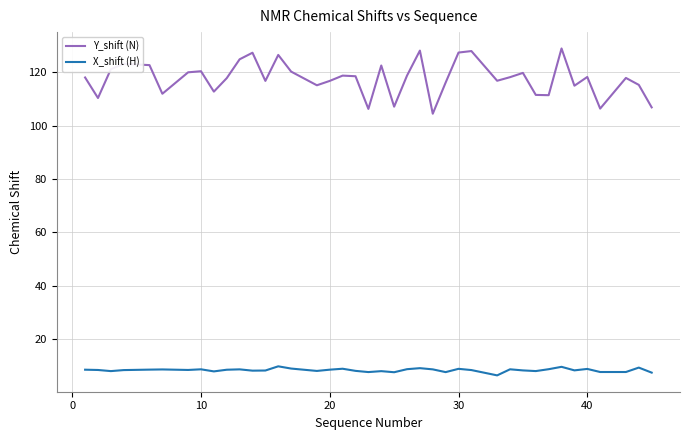

At how many categories does at least one series exceed 24?

40